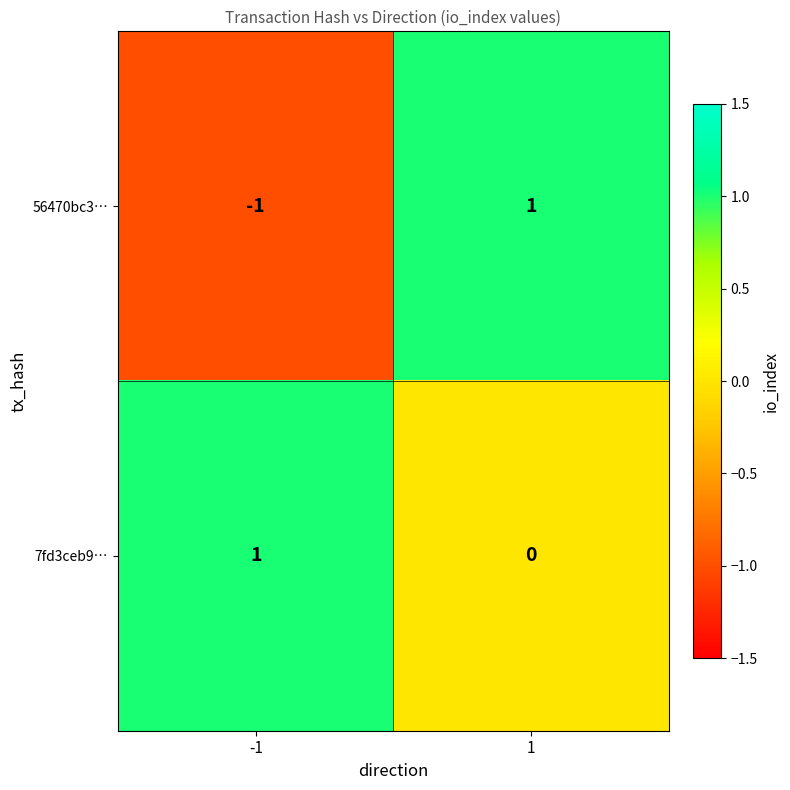

What is the minimum value shown in the chart?

-1